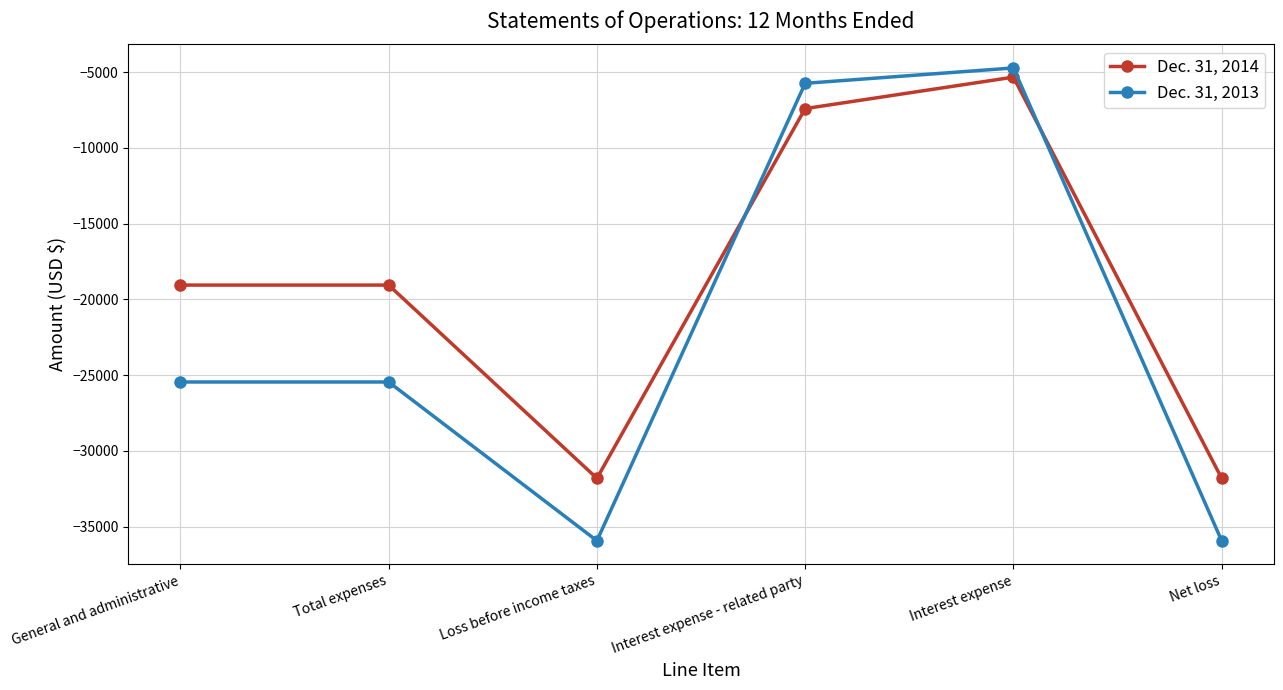

Reading left to right, what are all the values shown in this chart?

Dec. 31, 2014: -19055	-19055	-31803	-7412	-5336	-31803
Dec. 31, 2013: -25449	-25449	-35923	-5744	-4730	-35923